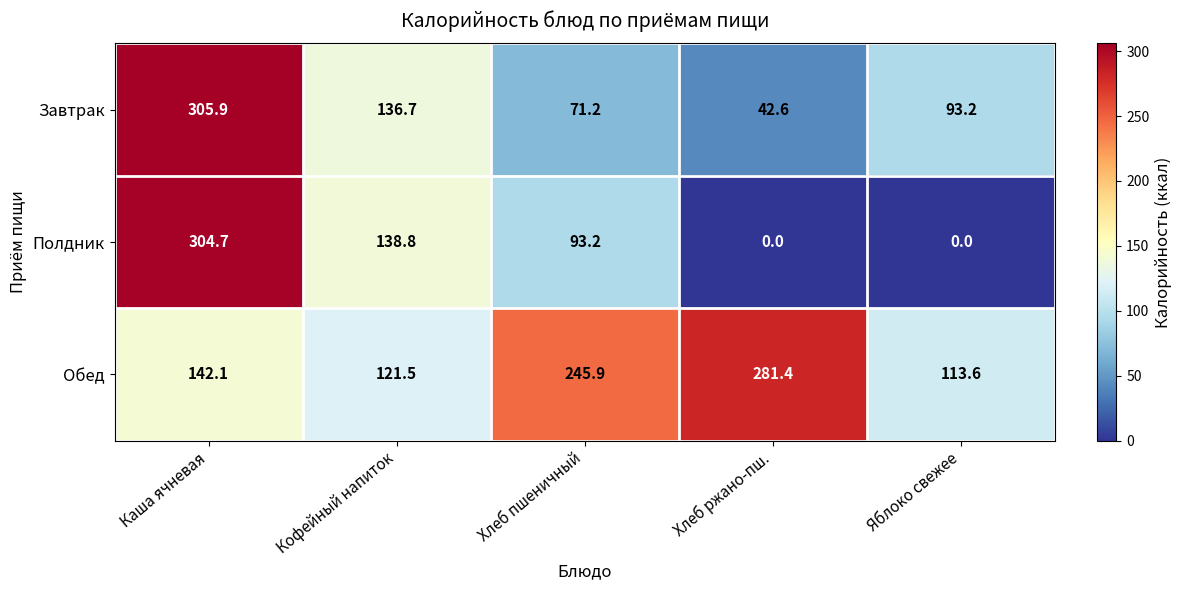

Which series has the widest spread of values?

Полдник